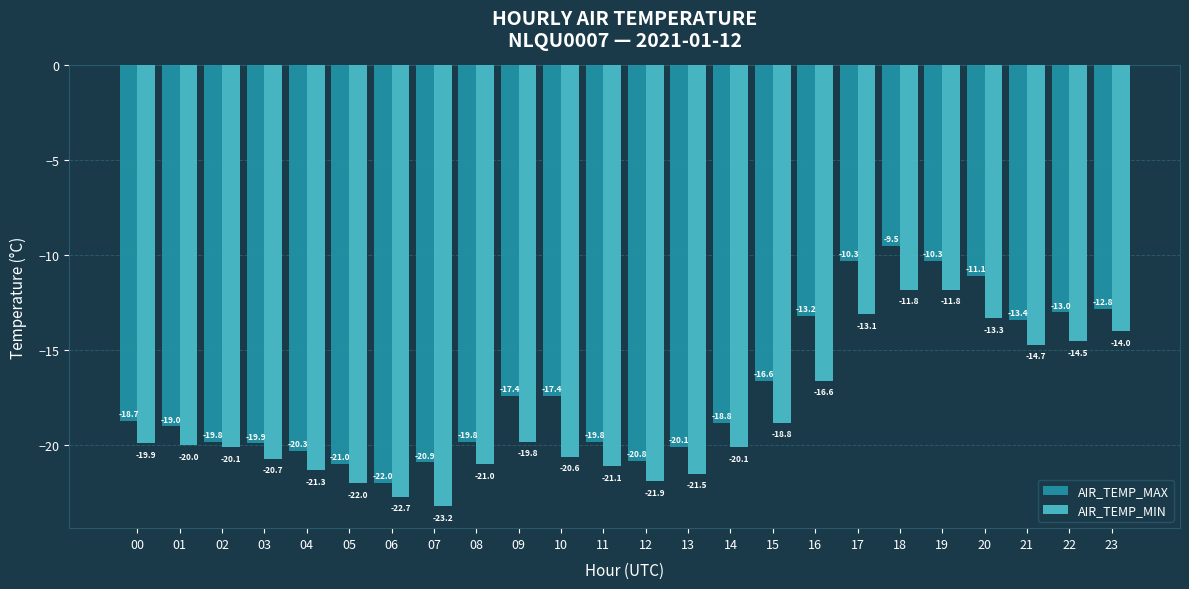

Read the AIR_TEMP_MAX value at 15.

-16.6